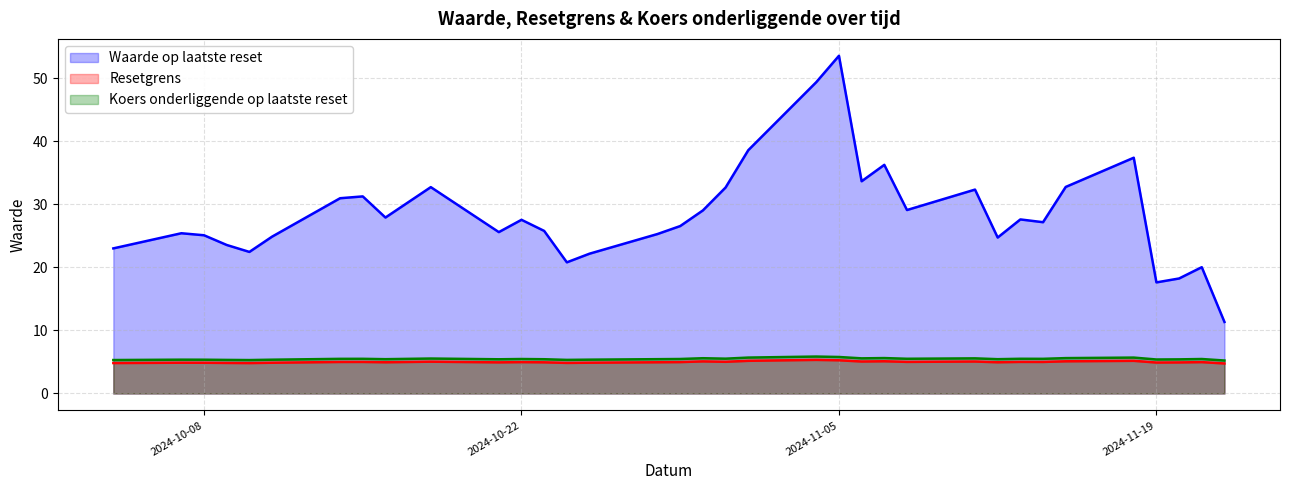

Where is the first local minimum for Koers onderliggende op laatste reset?

2024-10-10